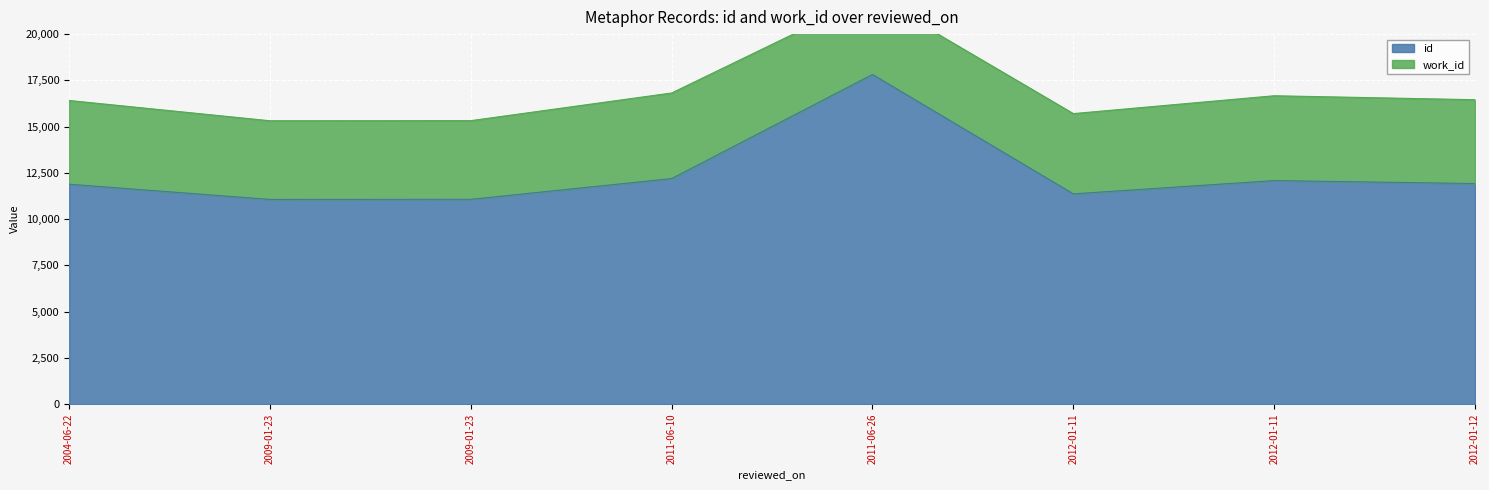

Where does the data first go above 11922?

2011-06-10